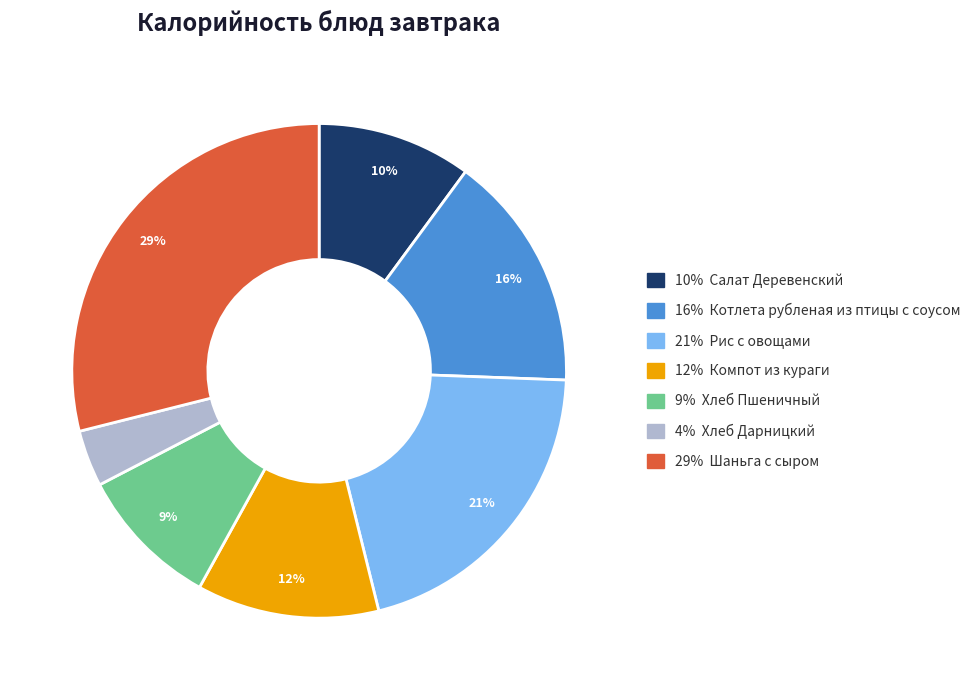

To the nearest percent, what is the difference between the largest and smallest slice percentages?

25%